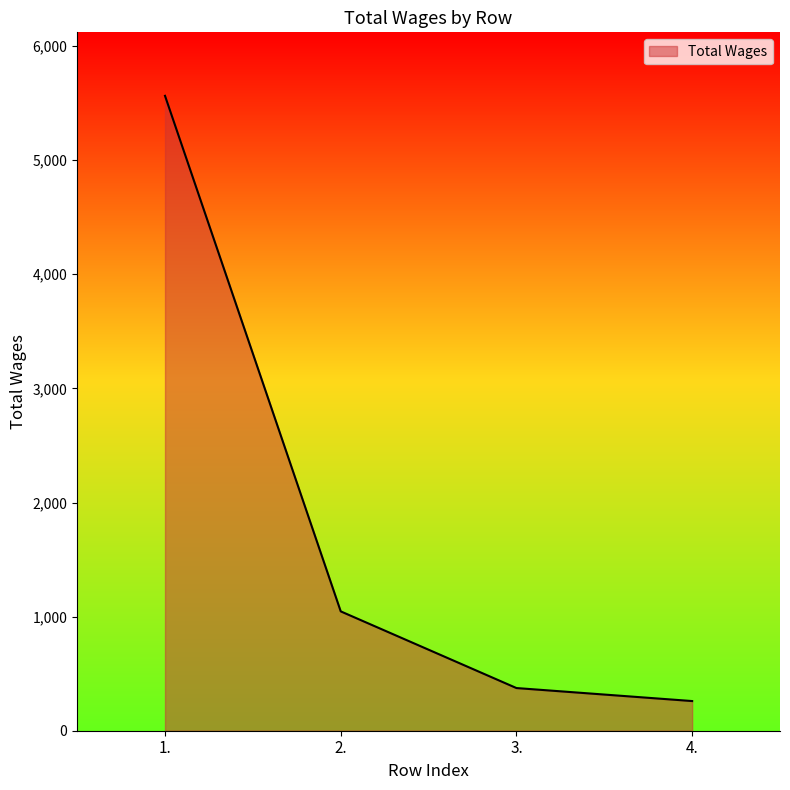

What is the difference between the maximum and minimum values?

5304